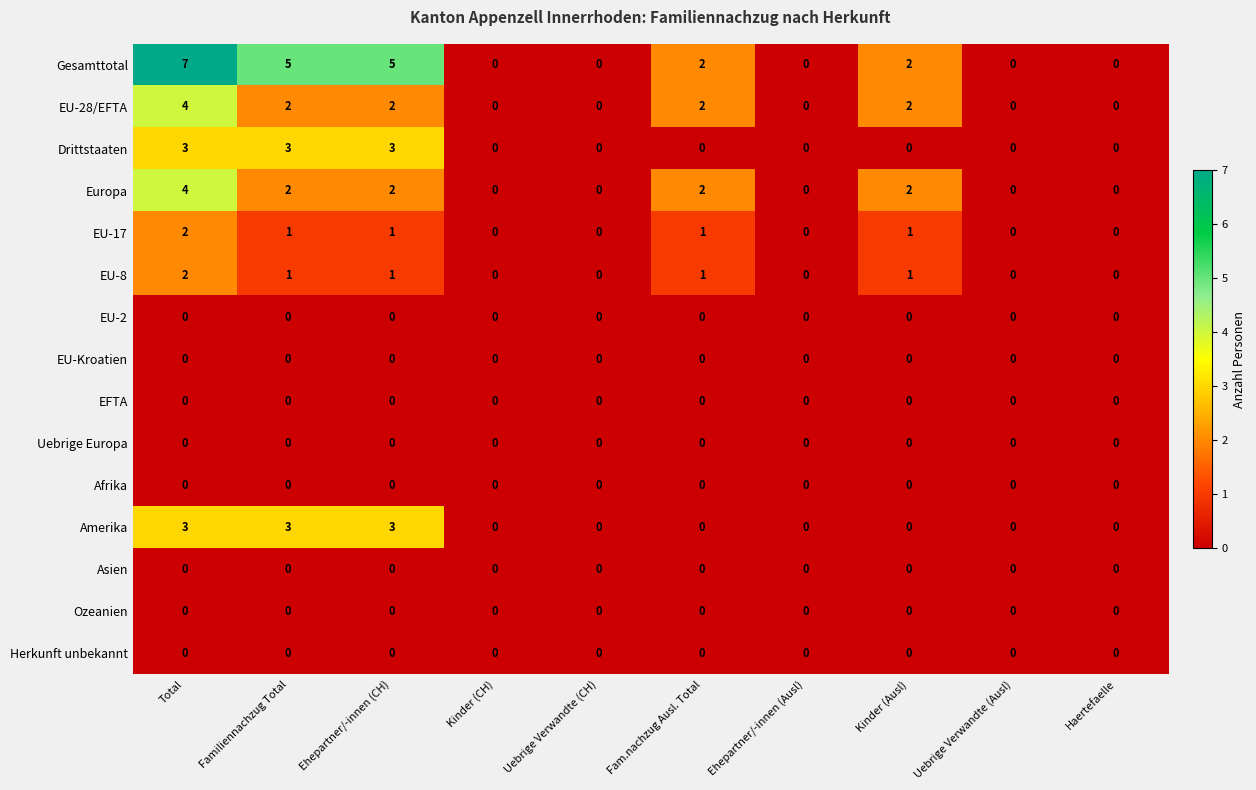

Which category has the highest value across all series?

Total